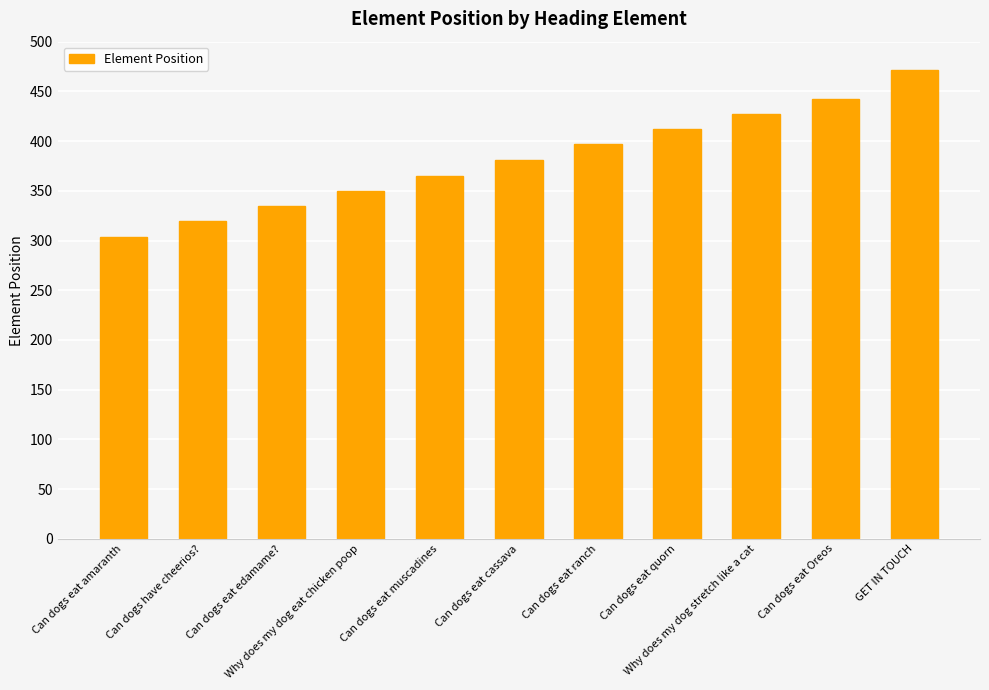

Reading left to right, list all the values displayed in this chart.

Can dogs eat amaranth=304	Can dogs have cheerios?=320	Can dogs eat edamame?=335	Why does my dog eat chicken poop=350	Can dogs eat muscadines=365	Can dogs eat cassava=381	Can dogs eat ranch=397	Can dogs eat quorn=412	Why does my dog stretch like a cat=427	Can dogs eat Oreos=442	GET IN TOUCH=471